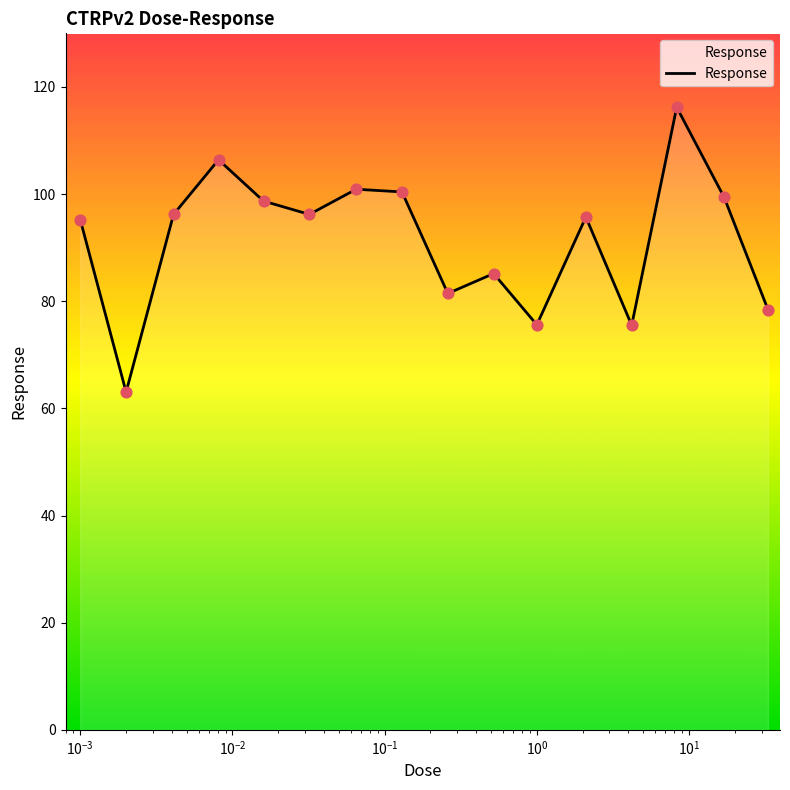

What is the minimum value shown in the chart?

63.0